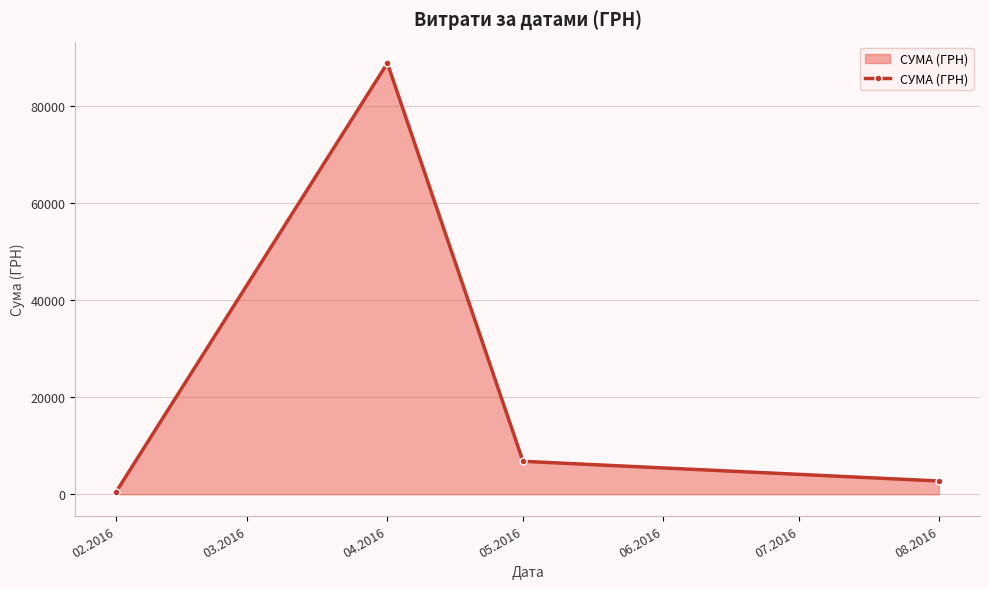

List the labels in order of value, smallest first.

02.2016, 08.2016, 05.2016, 04.2016